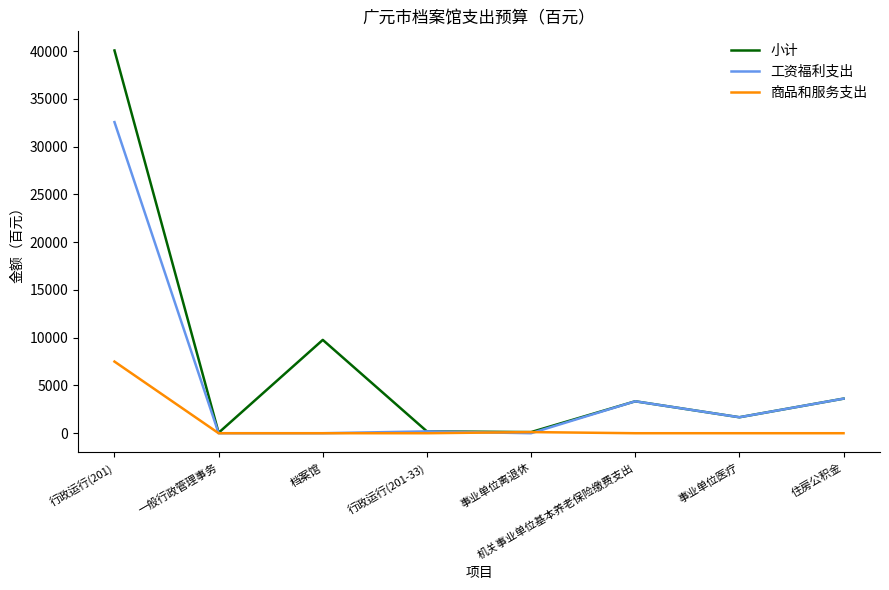

Which series has the largest range (max minus min)?

小计